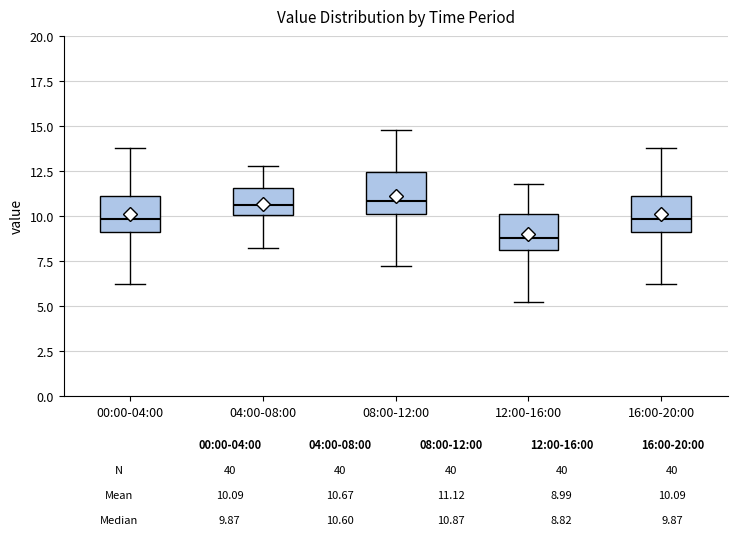

Which box has the lowest median line?

12:00-16:00